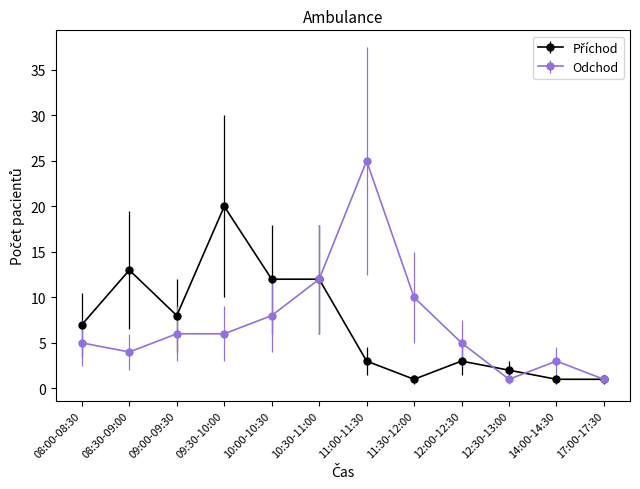

At which category is the sum across all series the highest?

11:00-11:30